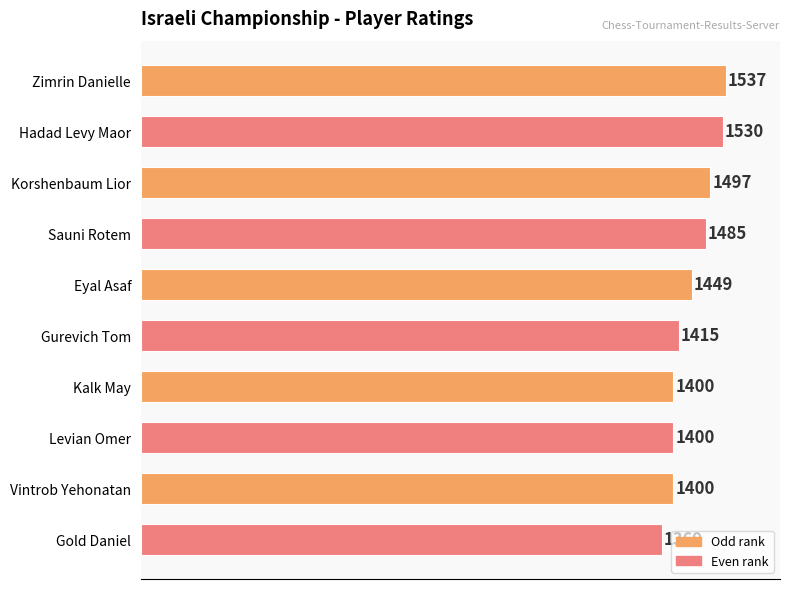

What position from the top is Gold Daniel?

10